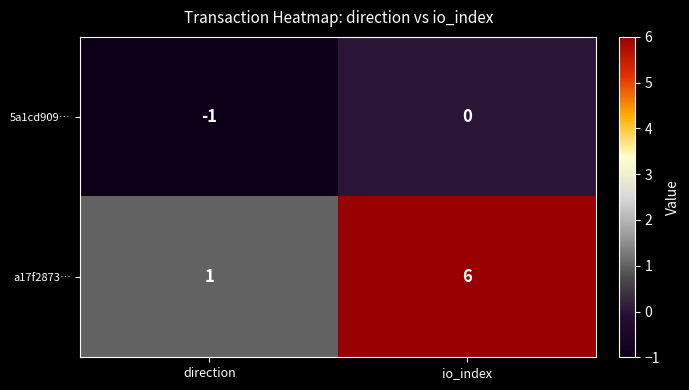

What is the sum of the a17f2873… values at direction and io_index?

7